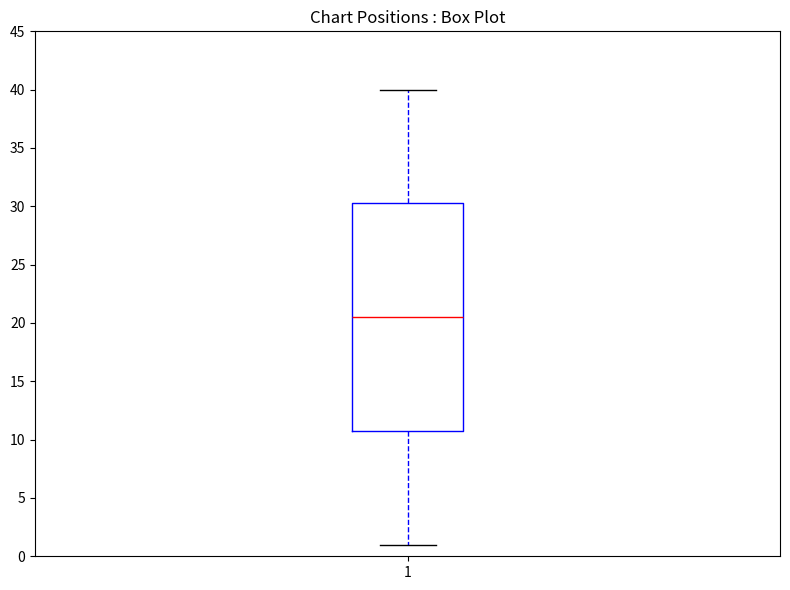

Read this box plot against the y-axis: the position of the median line, the range covered by the box, and the ends of both whiskers. The values are not printed on the chart, so give them approximately, as read against the axis.

median 20.5, box 11.0 to 30.5, whiskers 1.0 to 40.0